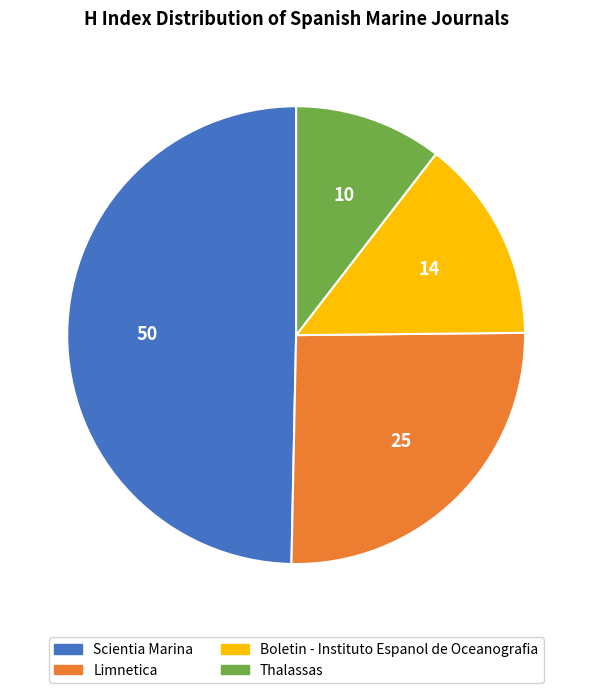

Which slice is the largest?

Scientia Marina